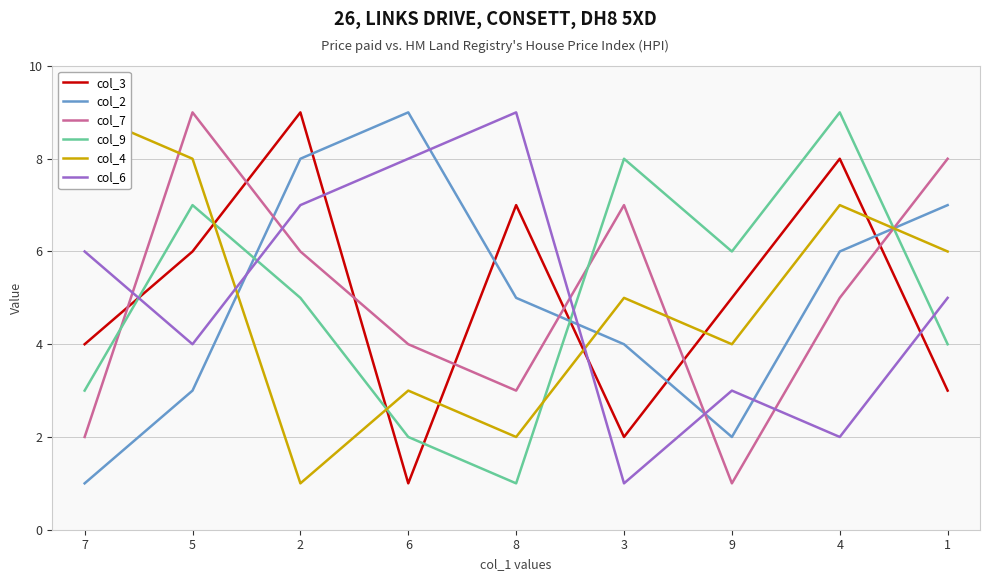

At which label is col_6 closest to 5?

1